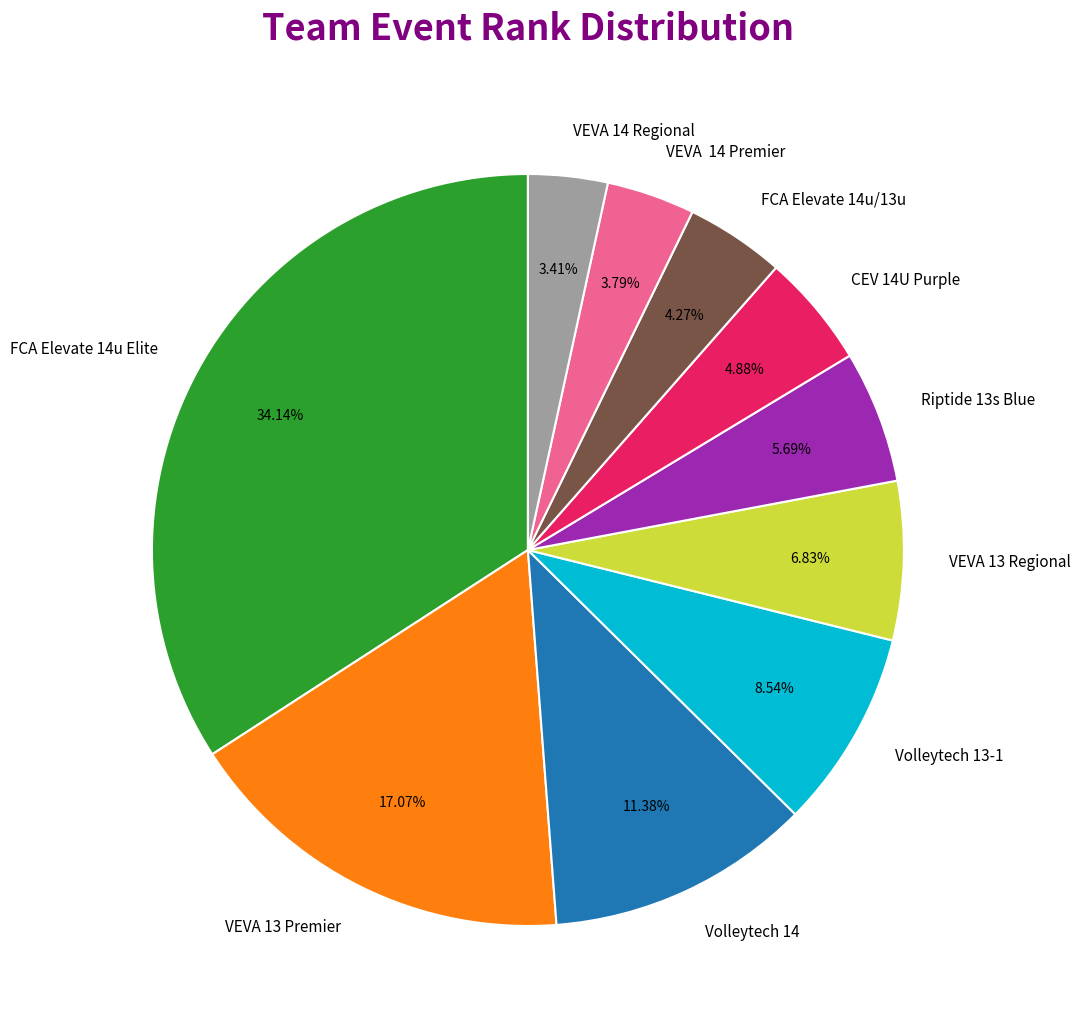

How much of the chart is everything except CEV 14U Purple?

95.1%